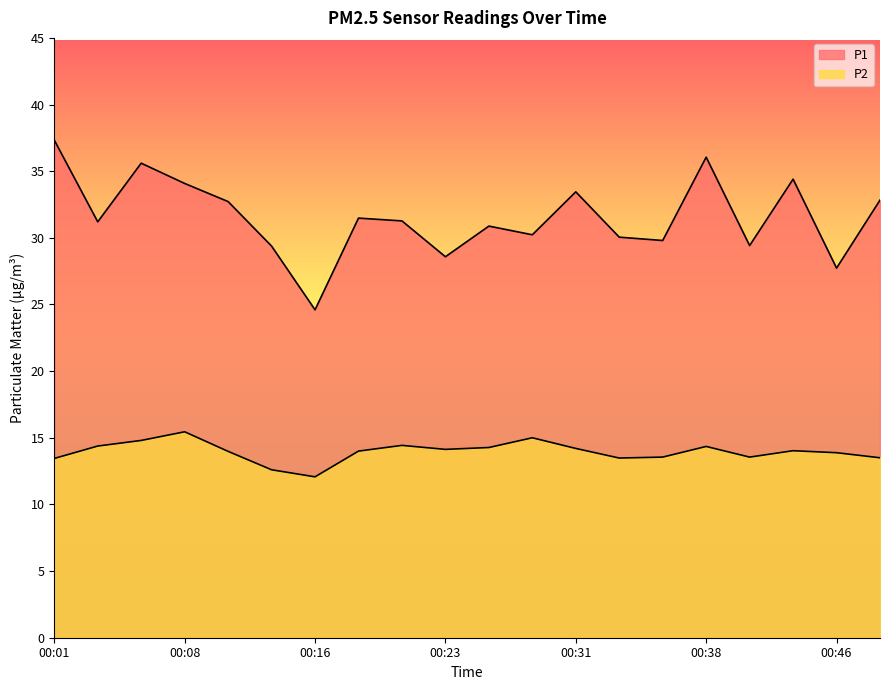

Where does the P1 series first go above 31?

00:01